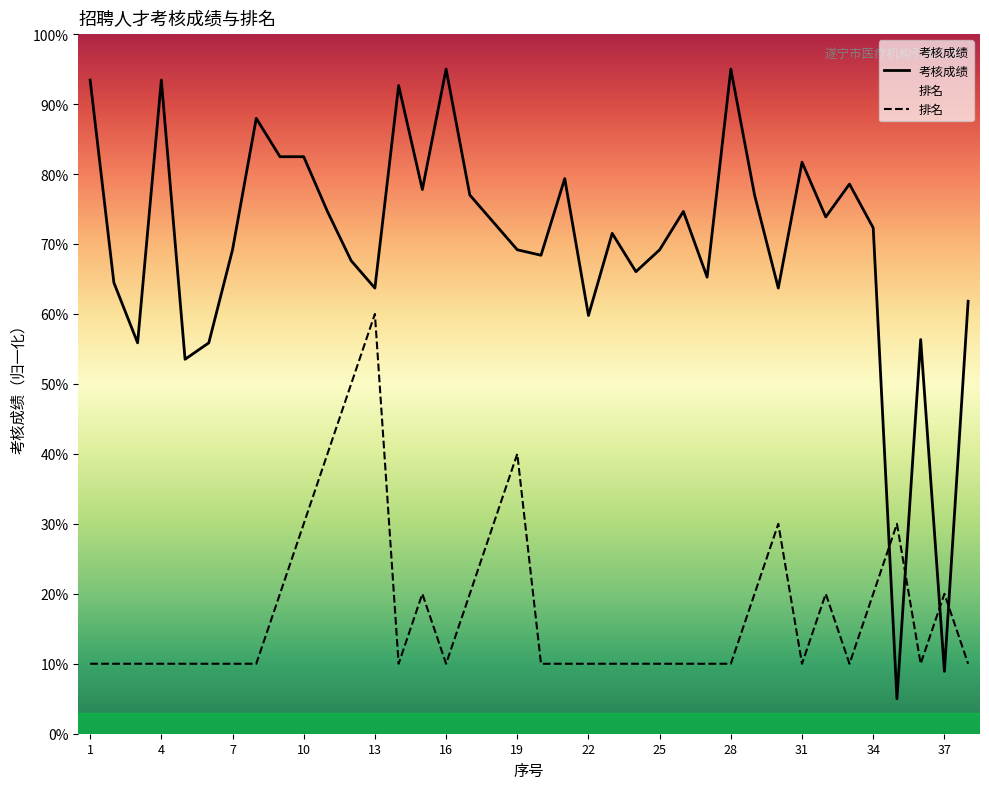

How many interior local peaks does the 考核成绩 series have?

11